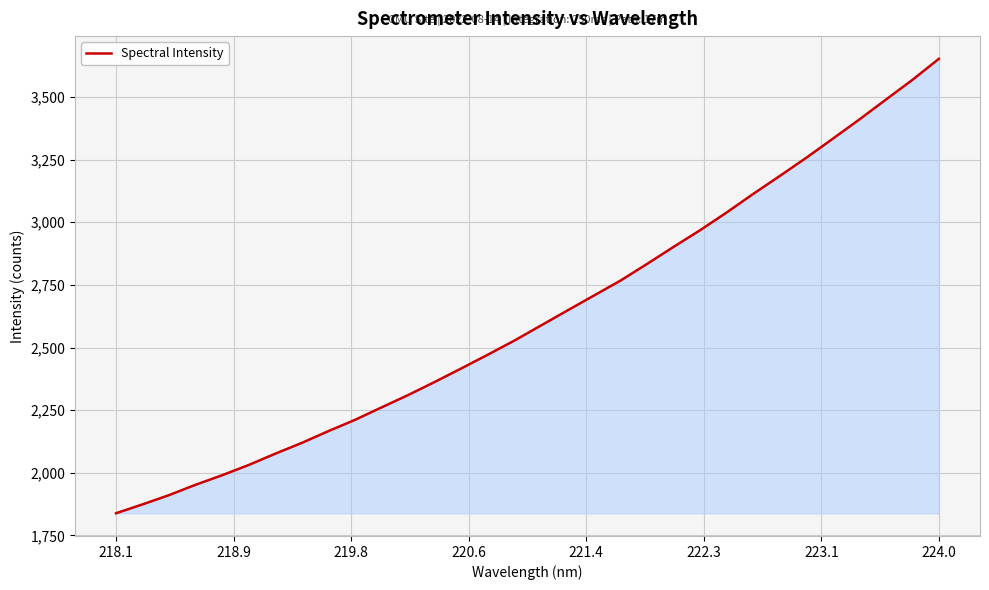

What is the difference between the maximum and minimum values?

1813.5